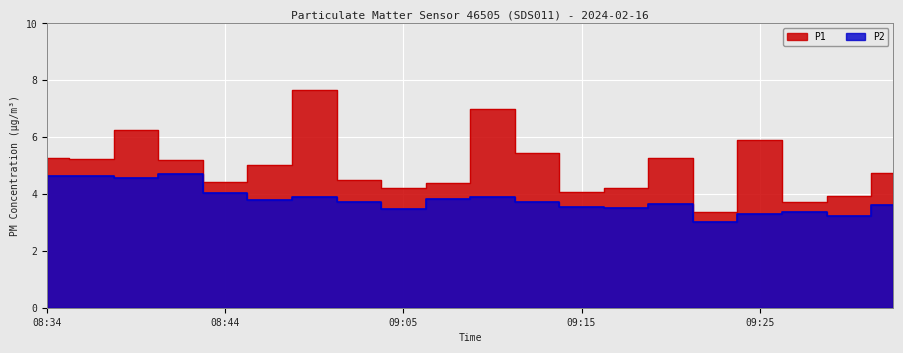

Is it true that P2 equals 5.7 at 09:20?

False